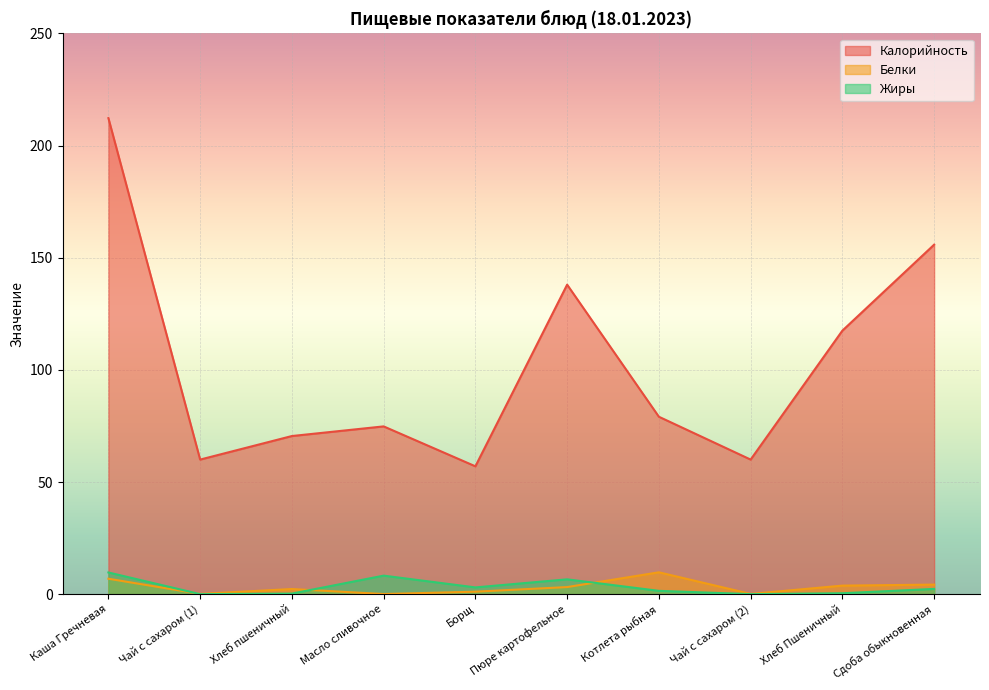

In Жиры, how many points are lower than both neighbors (excluding endpoints)?

3